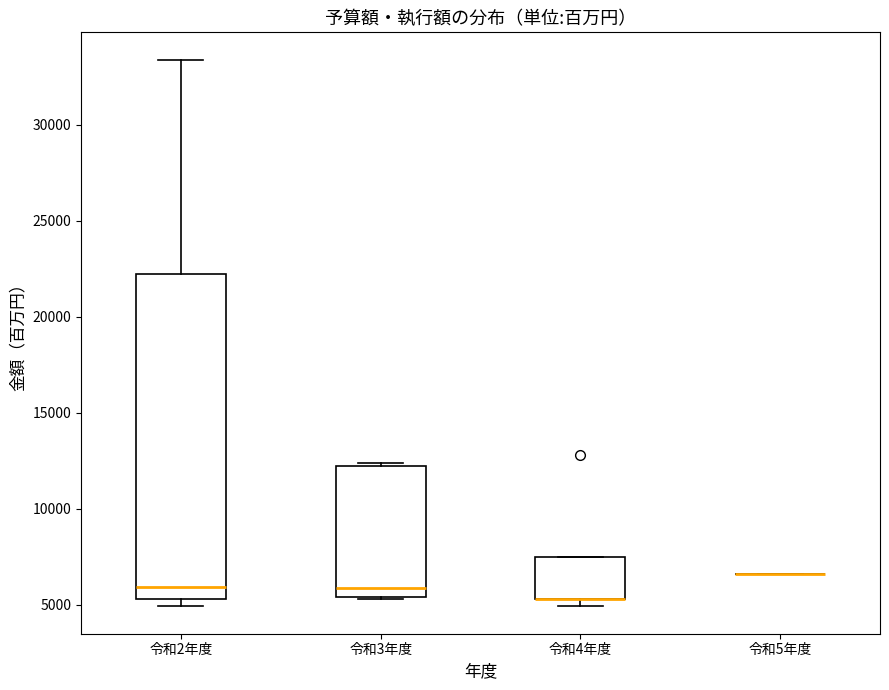

Where does the median line of the box for 令和3年度 sit on the y-axis? The values are not printed on the chart, so give them approximately, as read against the axis.

6000